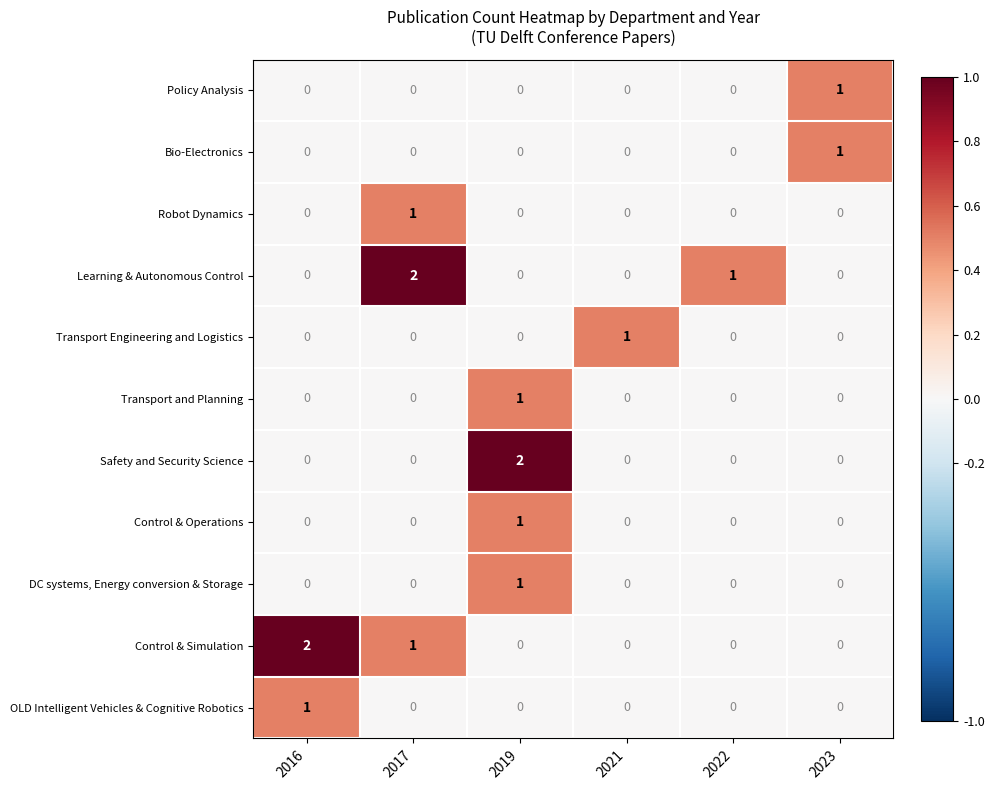

Is it true that Control & Operations equals 0 at 2017?

True